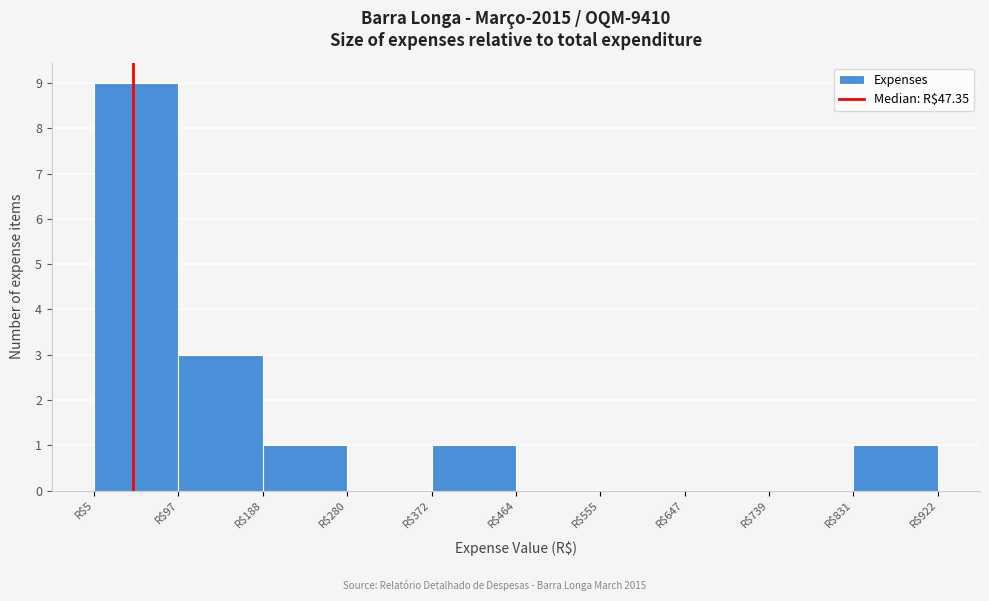

Over which range of the x-axis is the bar tallest?

0 to 100